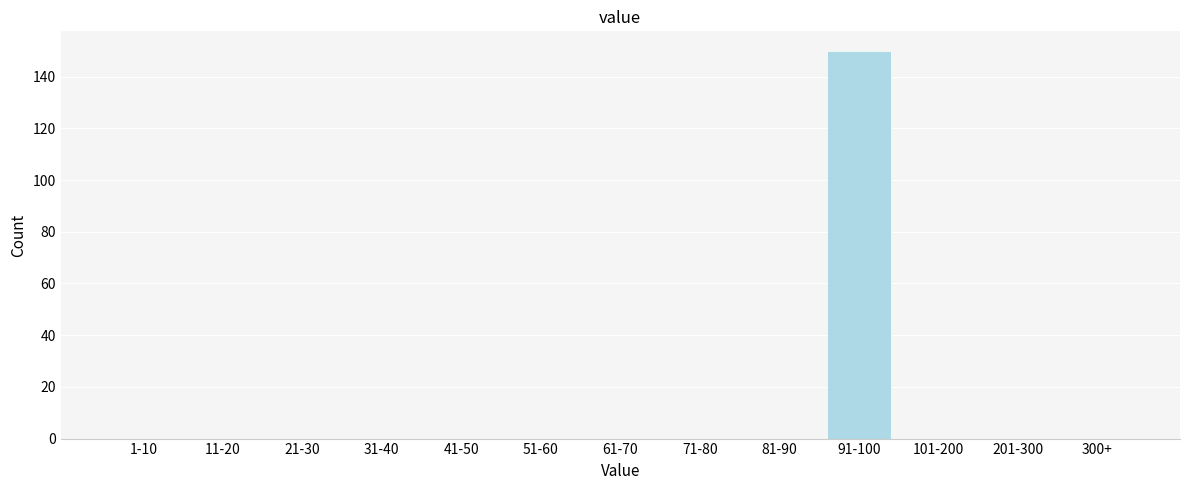

Reading right to left, list all the values displayed in this chart.

300+=0	201-300=0	101-200=0	91-100=150	81-90=0	71-80=0	61-70=0	51-60=0	41-50=0	31-40=0	21-30=0	11-20=0	1-10=0